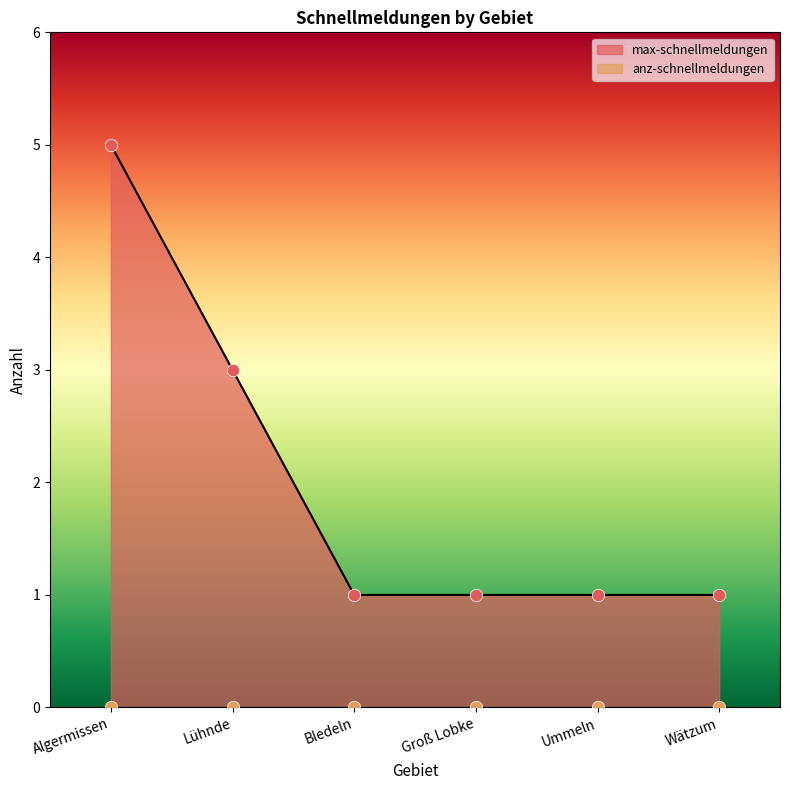

What is the change in value from Algermissen to Ummeln?

-4